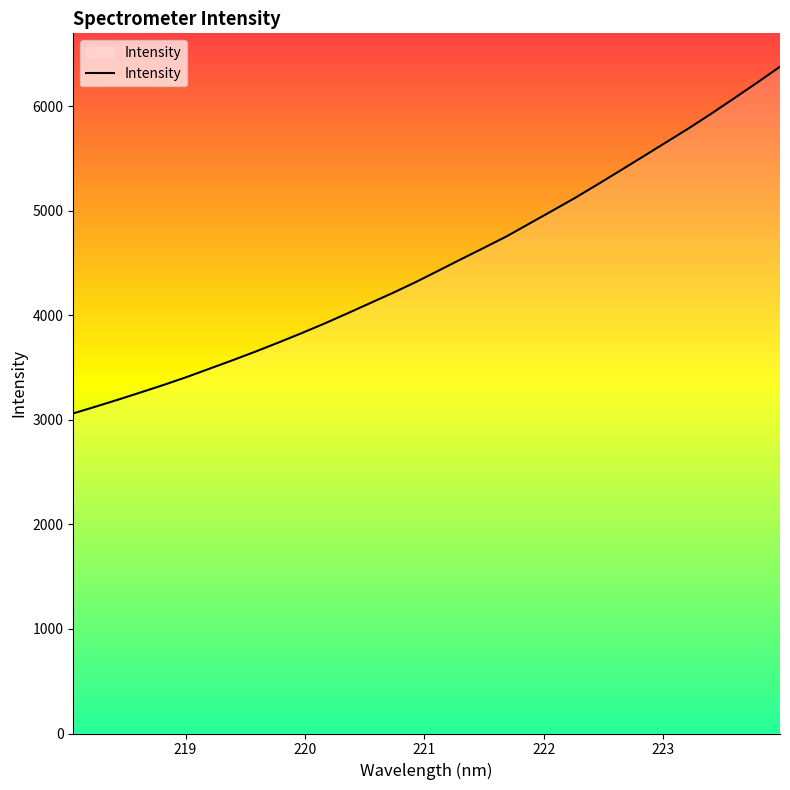

What is the maximum value shown in the chart?

6377.7